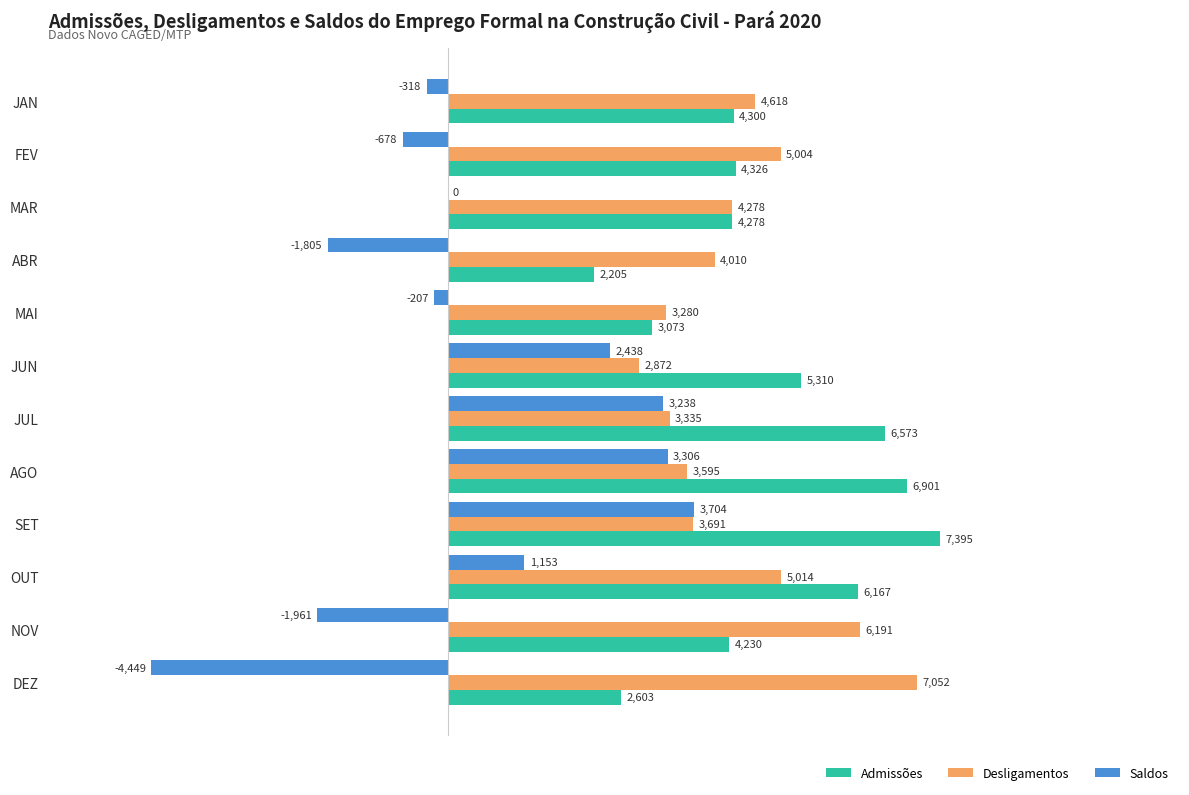

Between MAI and NOV, which series saw the biggest shift?

Desligamentos